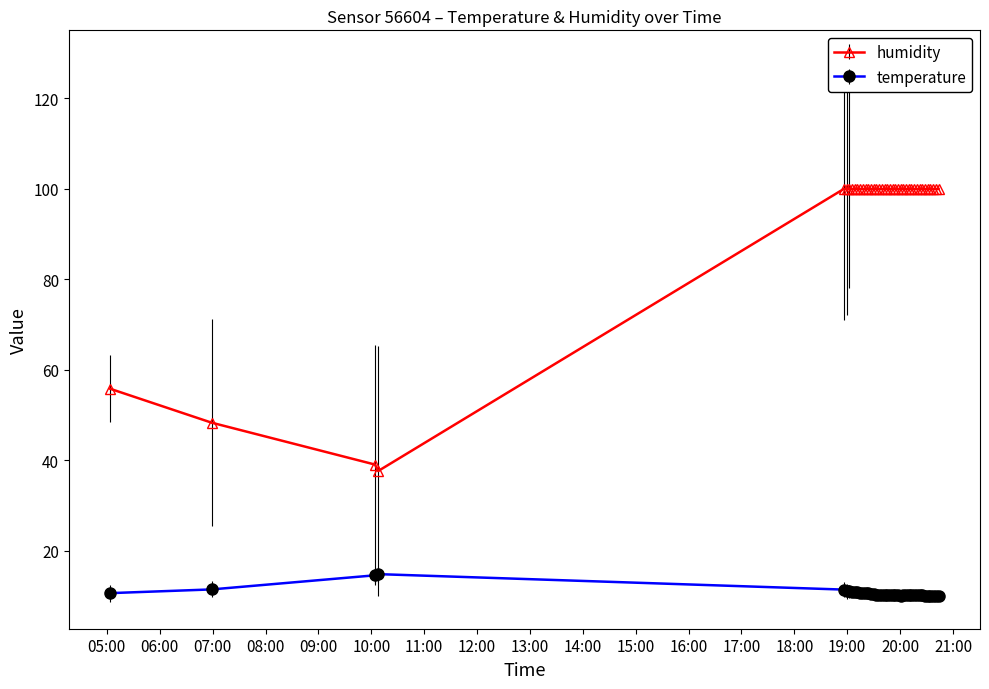

What is the maximum value for humidity?

100.0